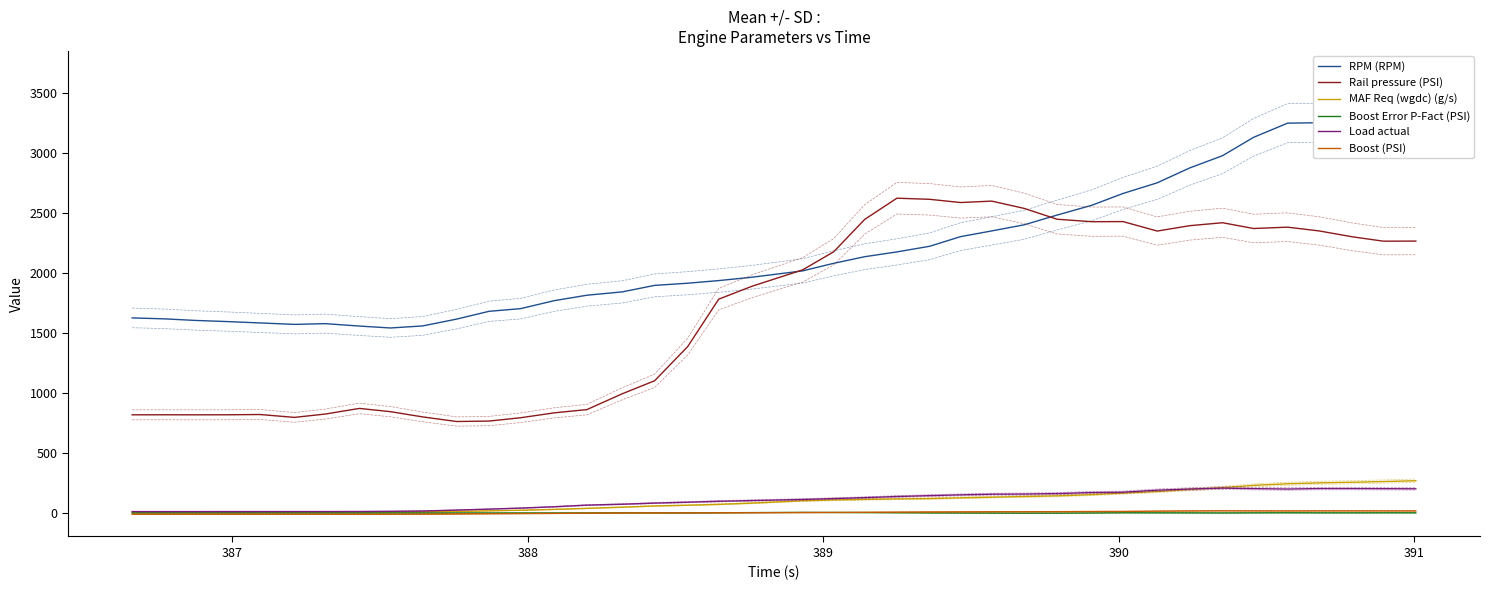

What is the minimum value for Rail pressure (PSI)?

762.4